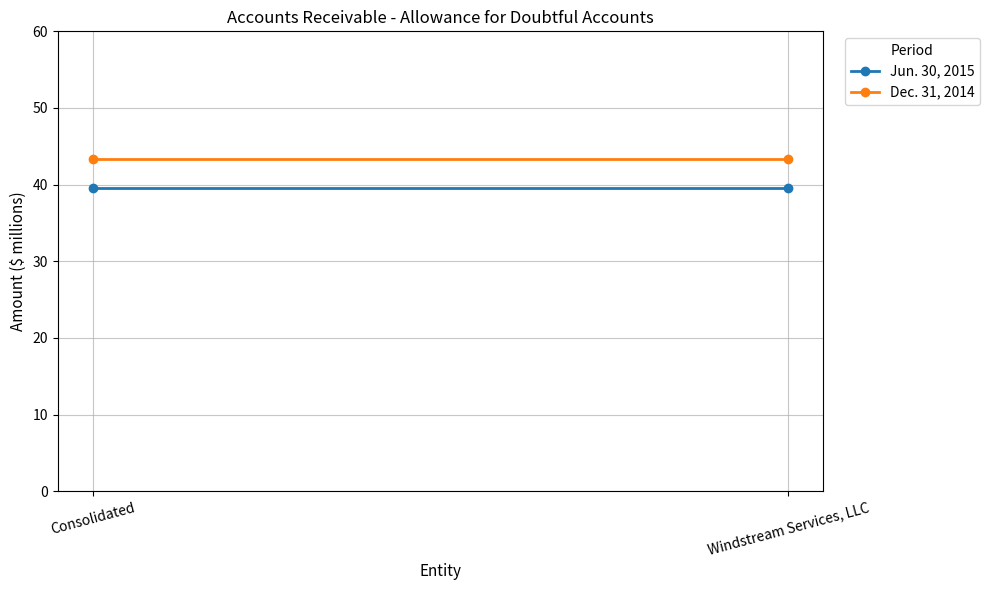

Which series has the largest range (max minus min)?

Jun. 30, 2015